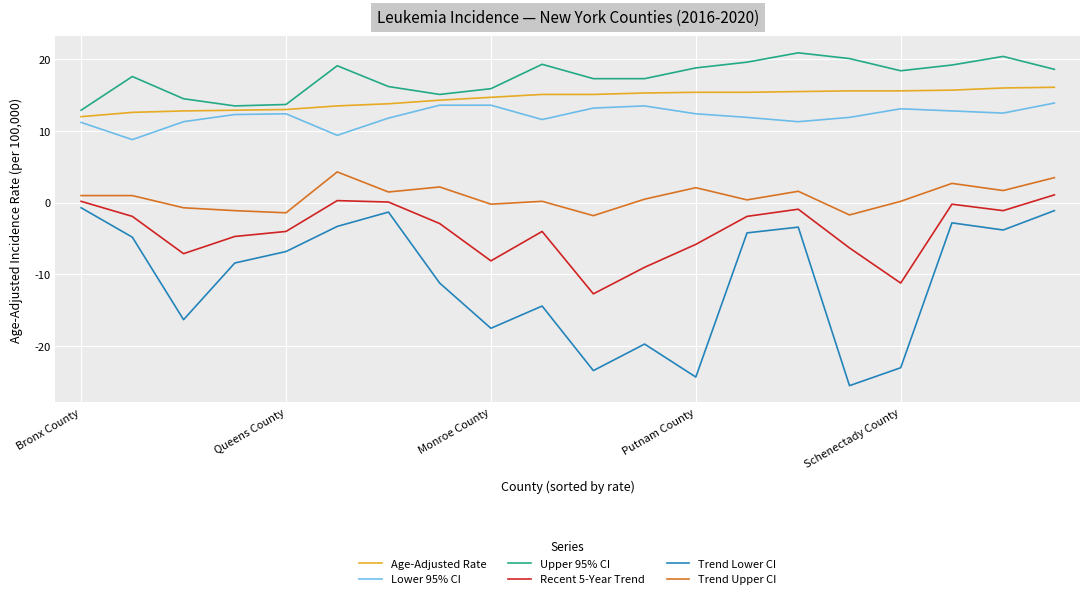

What is the highest value of the Lower 95% CI series?

13.9